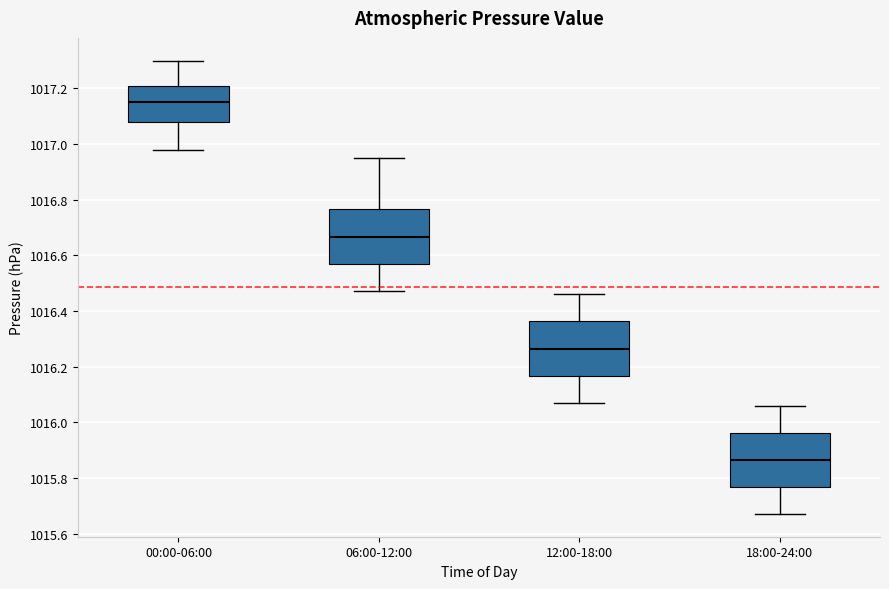

Where is the upper edge of the box for 18:00-24:00 on the y-axis? The values are not printed on the chart, so give them approximately, as read against the axis.

1015.96